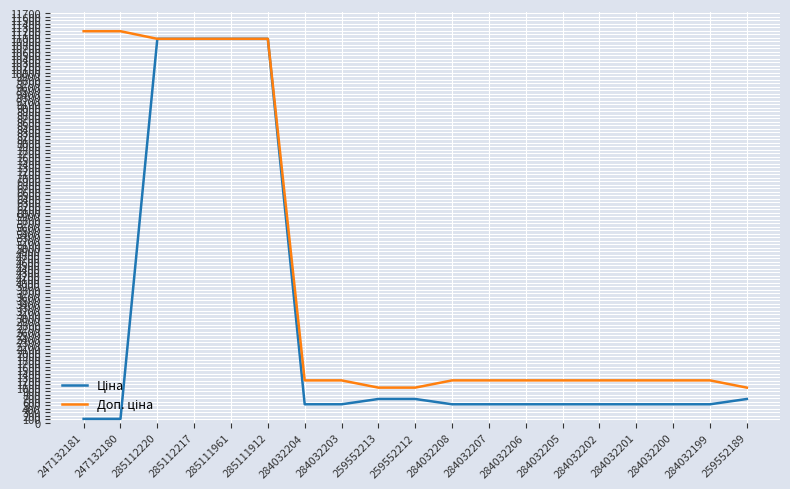

What is the spread (max minus min) of values at 284032203?

682.5